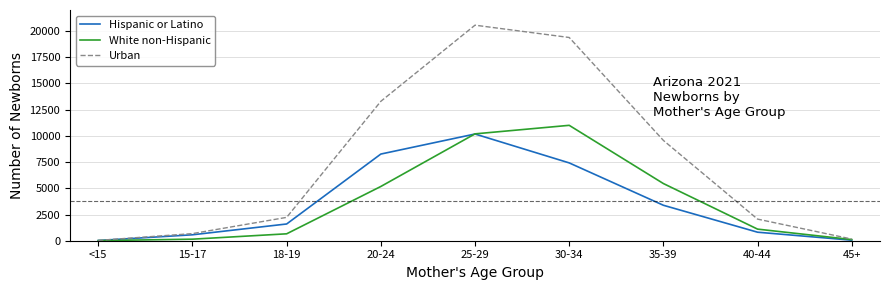

Which series has the largest range (max minus min)?

Urban